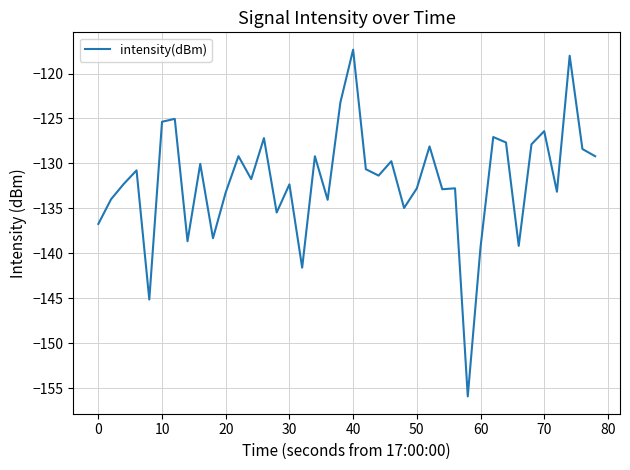

What is the greatest value displayed?

-117.3